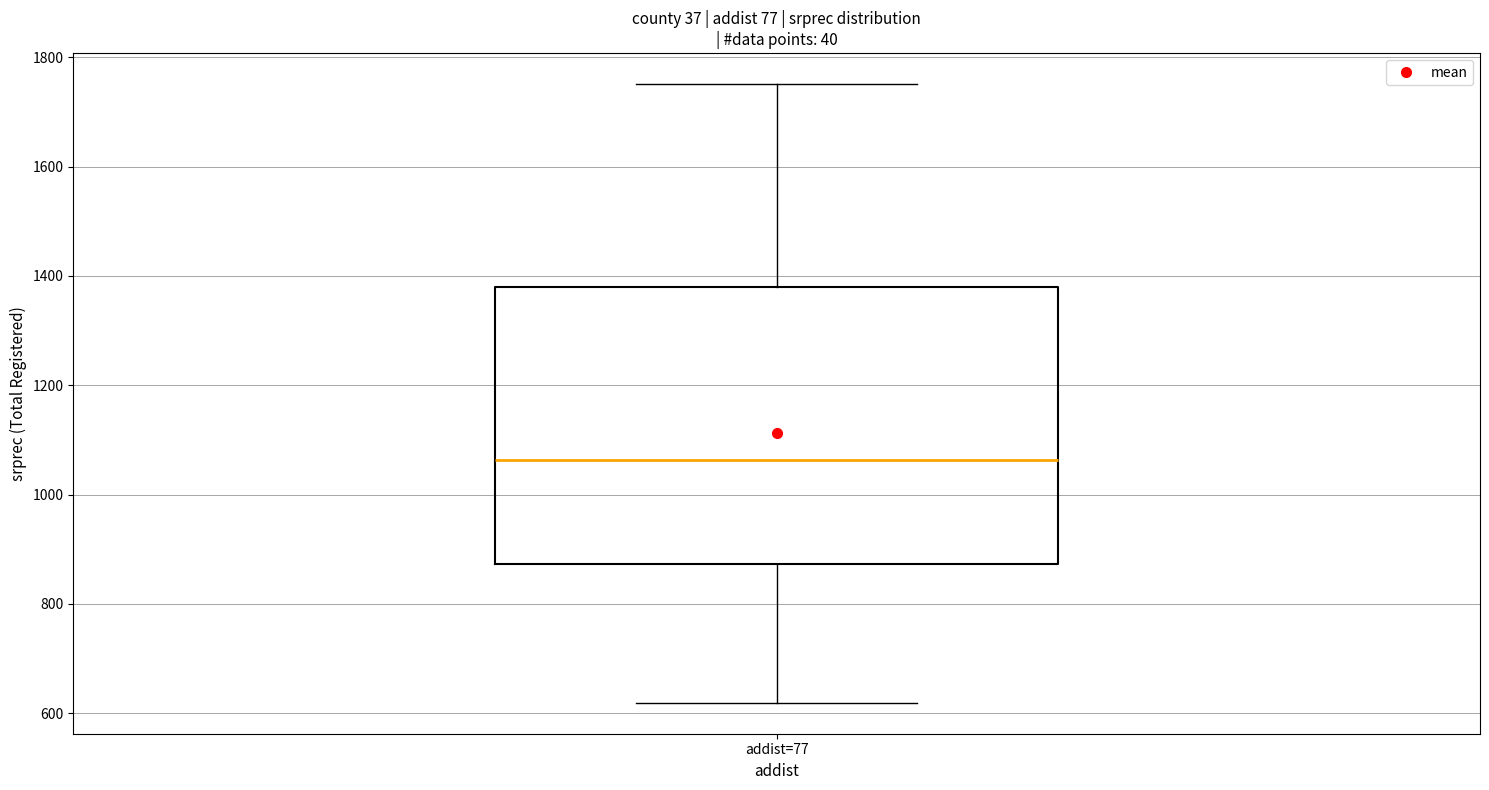

Read this box plot against the y-axis: the position of the median line, the range covered by the box, and the ends of both whiskers. The values are not printed on the chart, so give them approximately, as read against the axis.

median 1060, box 880 to 1380, whiskers 620 to 1760